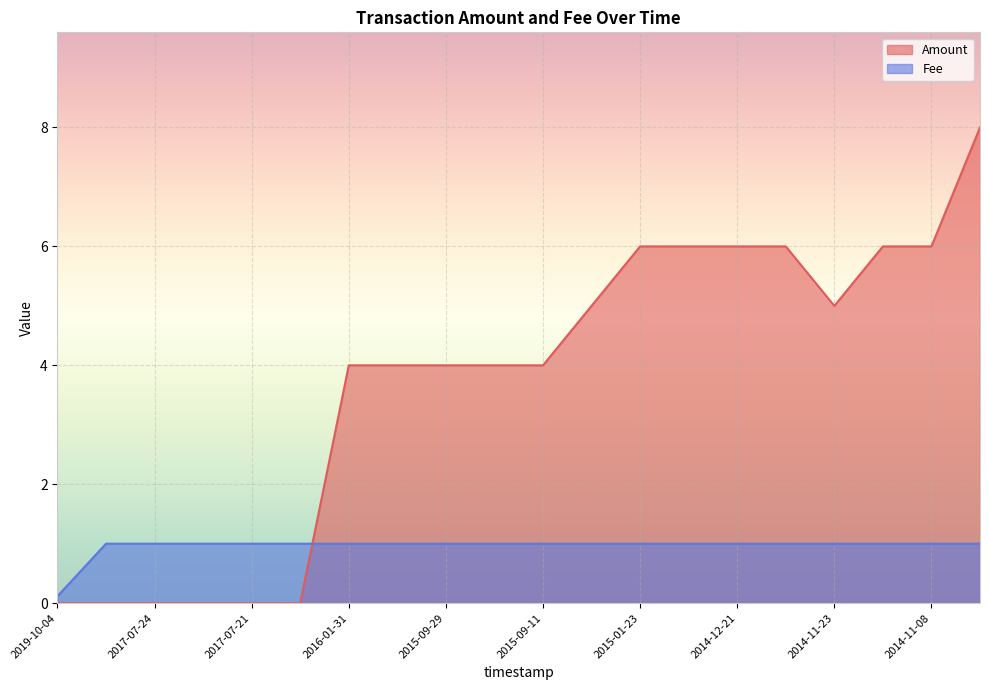

True or false: Fee has a value of 1.0 at 2017-07-24.

True